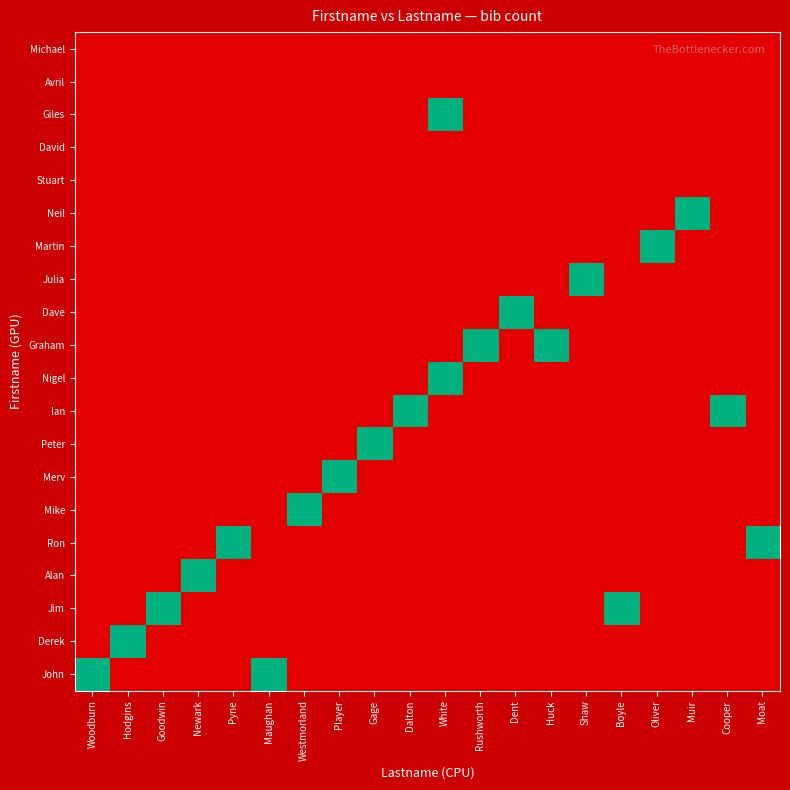

What is the total value across all series at Player?

1